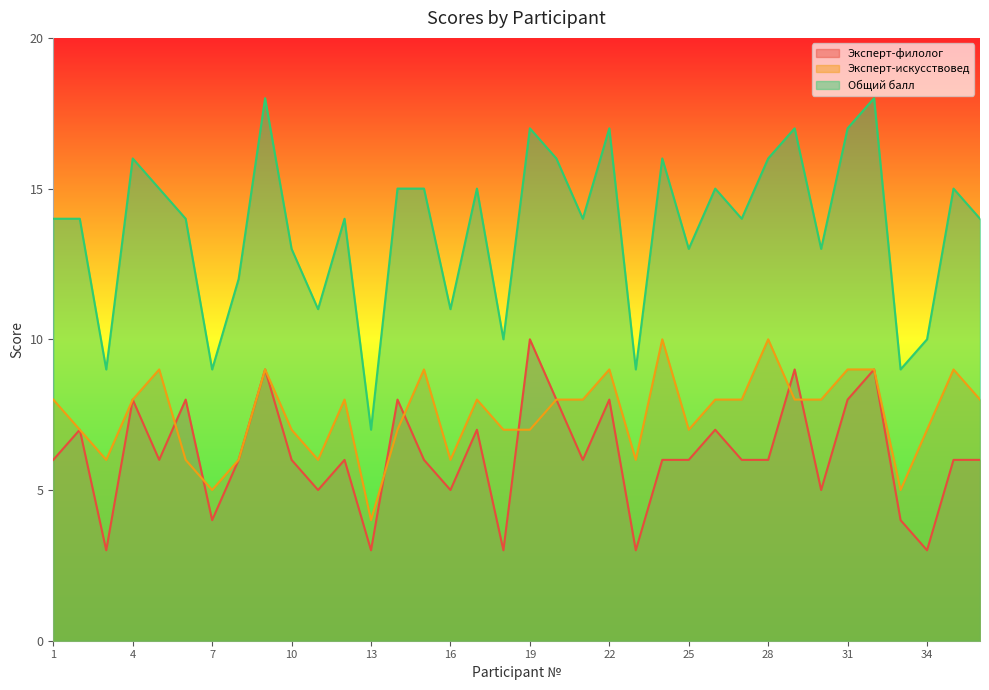

Which series changed the most between 11 and 14?

Общий балл